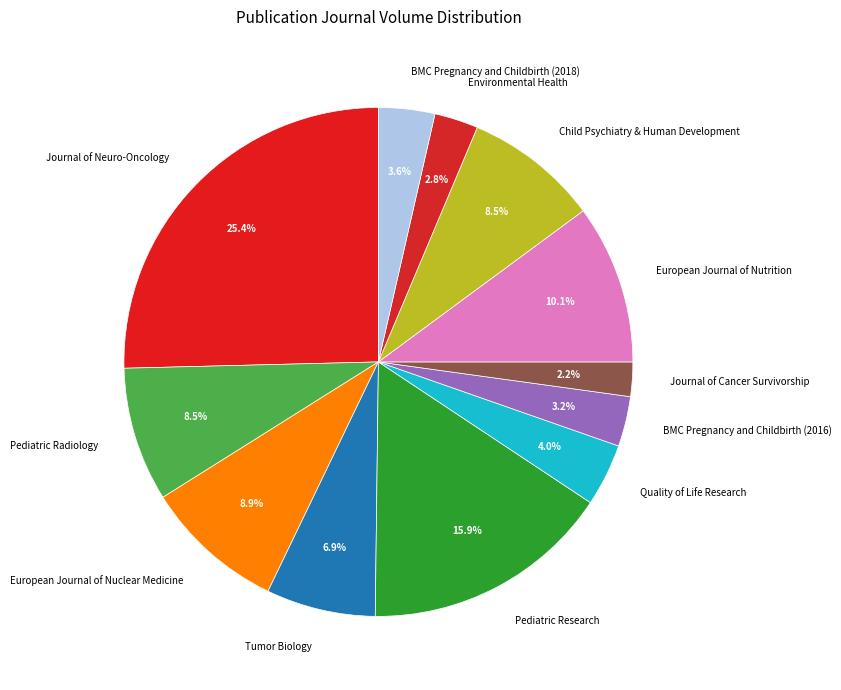

What percentage is the Environmental Health slice, to the nearest percent?

3%